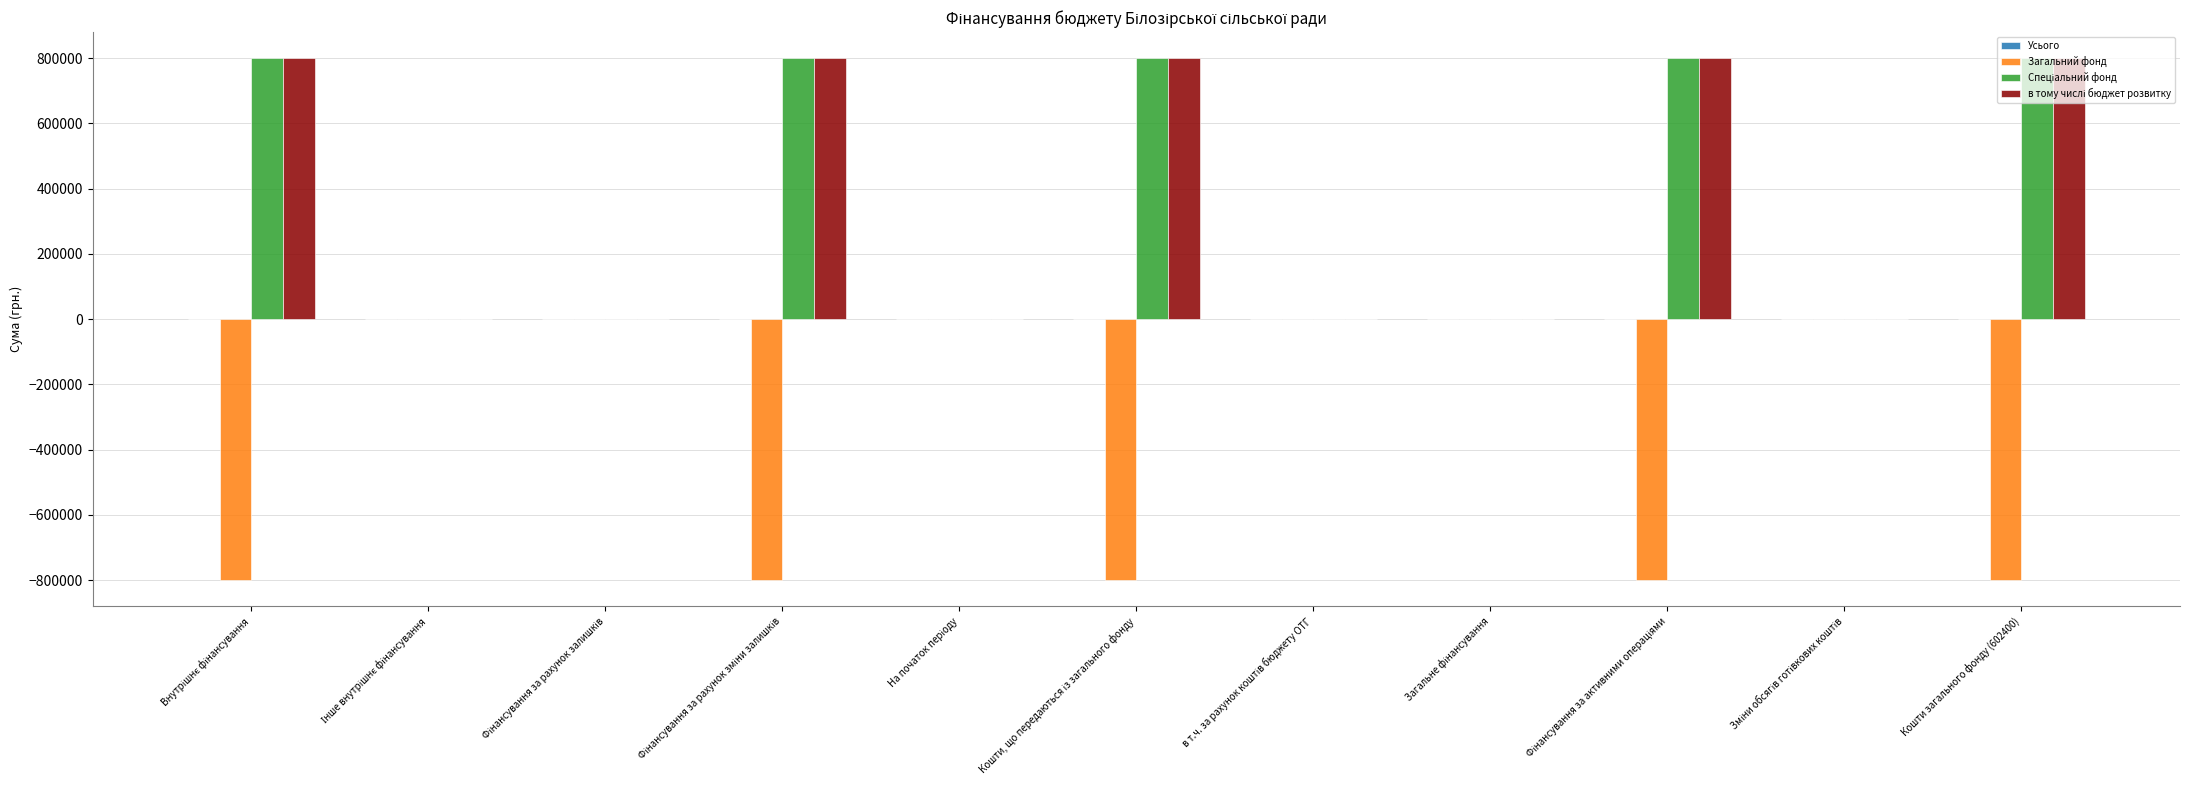

How many groups of bars are there?

11